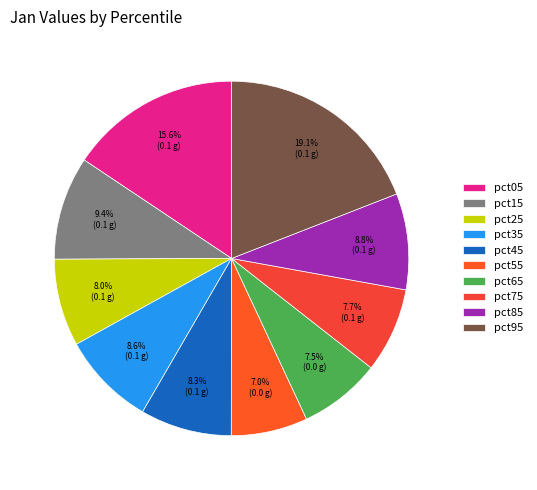

Count the number of slices in the pie.

10